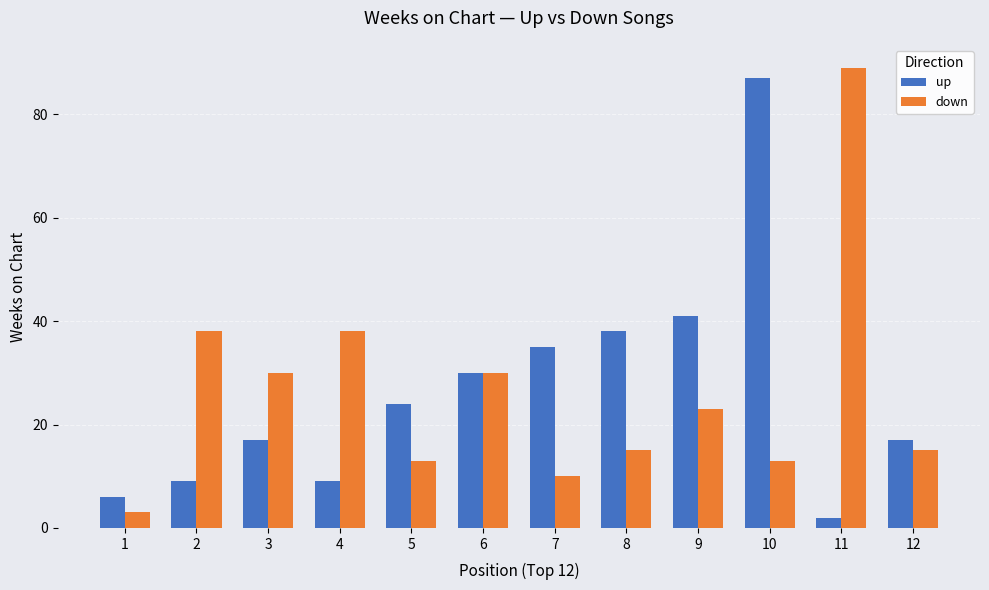

What is the difference between the down values at 6 and 12?

15